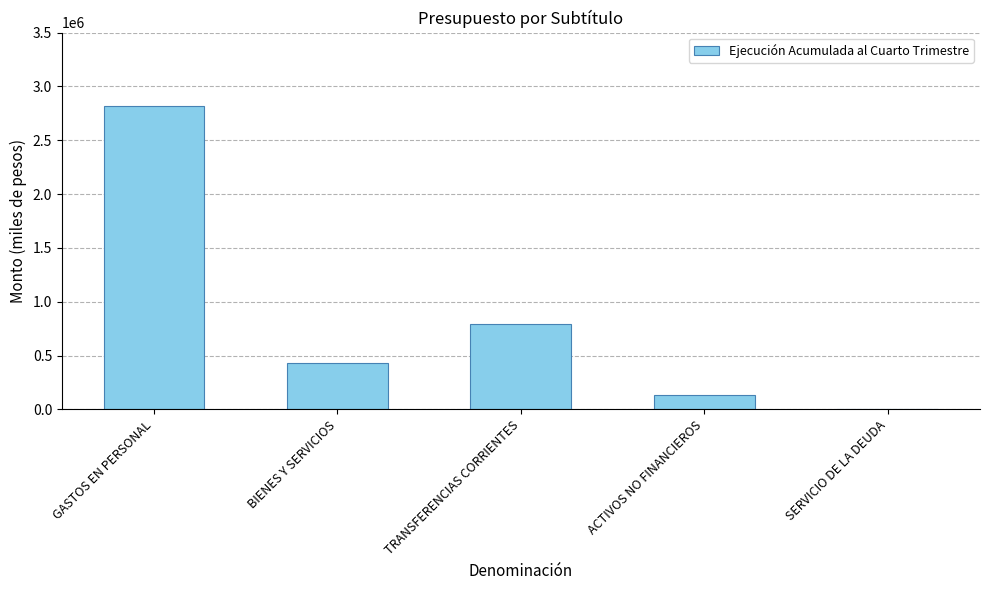

What is the sum of all values?

4169177